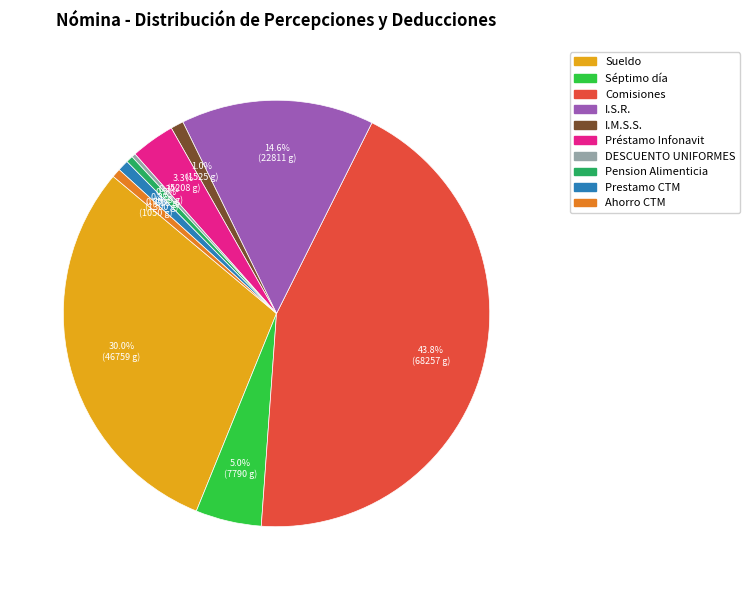

Is there any slice that represents more than half of the pie?

No